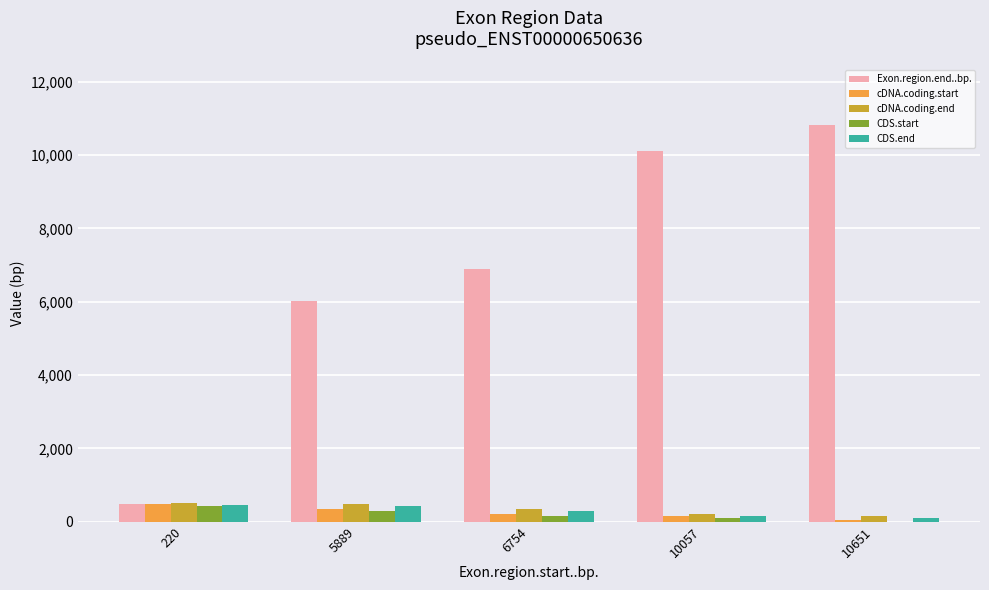

What is the sum of all cDNA.coding.end values?

1735